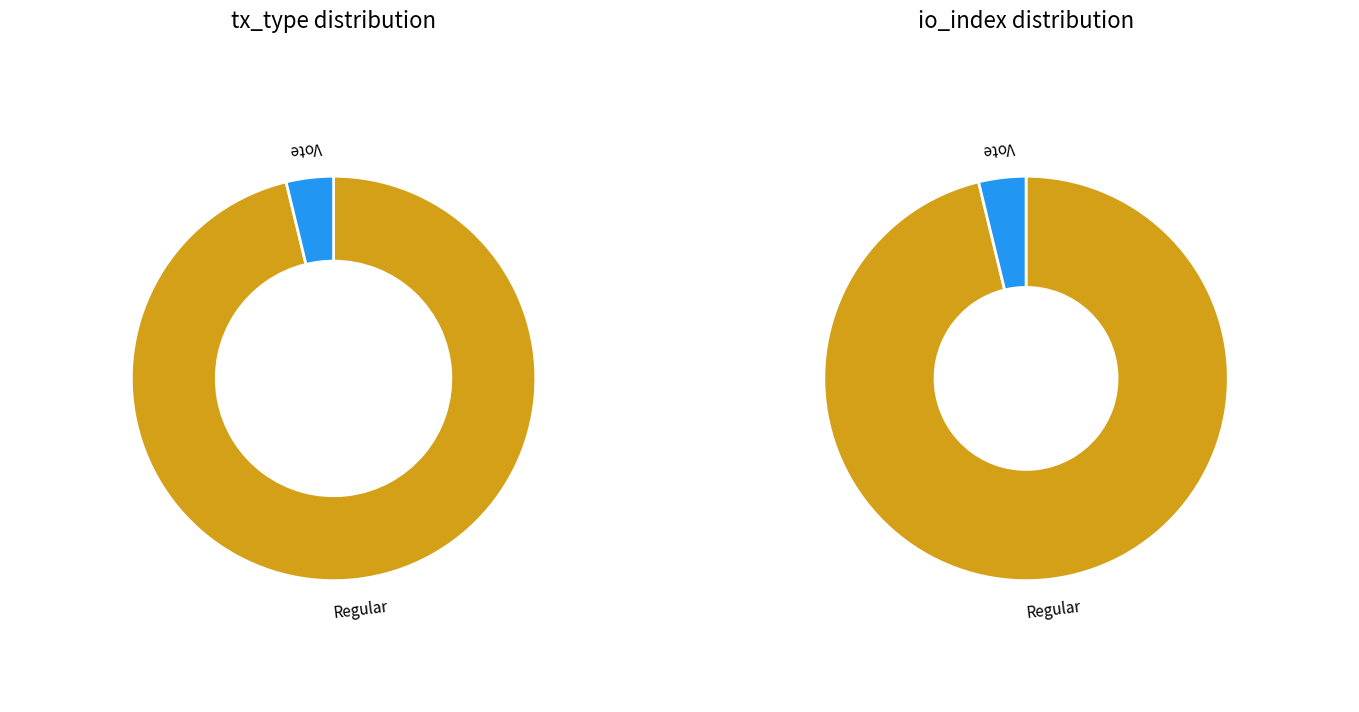

To the nearest percent, what percentage of the pie is Regular?

96%